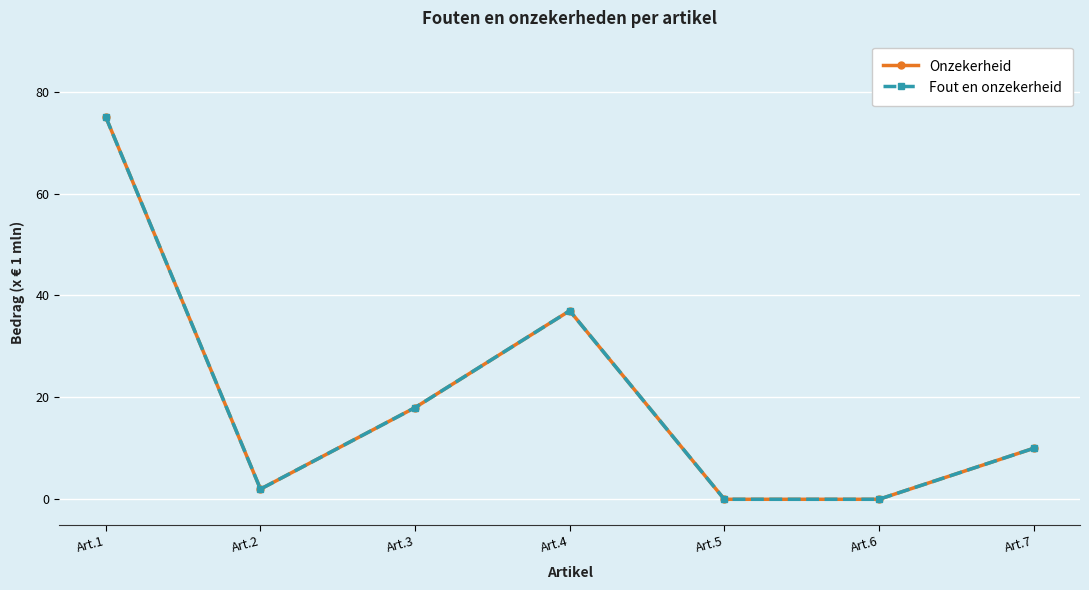

List the series in order of their peak value, highest first.

Onzekerheid, Fout en onzekerheid